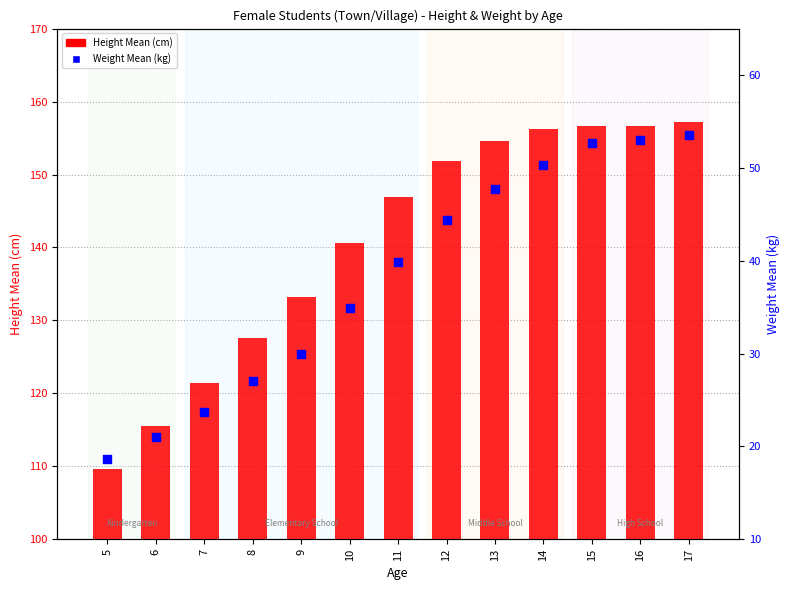

What are all the series names shown in the legend?

Height Mean (cm), Weight Mean (kg)